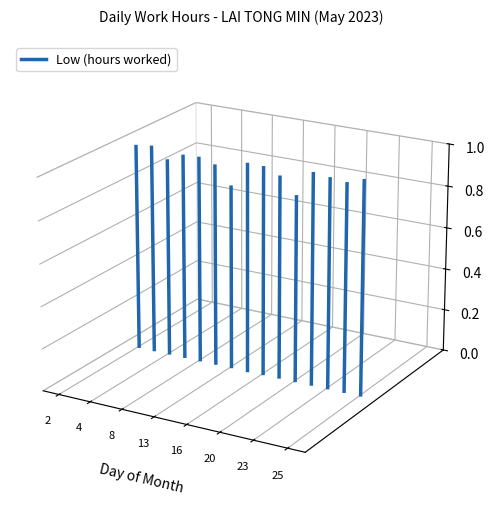

What is the difference between the values at 2 and 4?

0.1